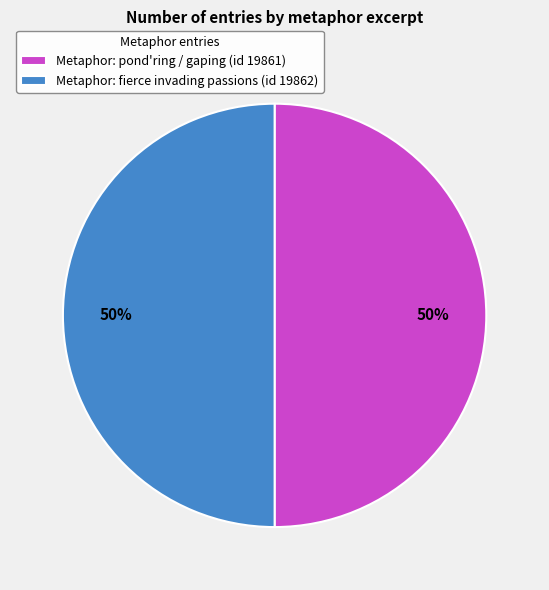

Is it true that Metaphor: fierce invading passions (id 19862) is 62% of the pie?

False